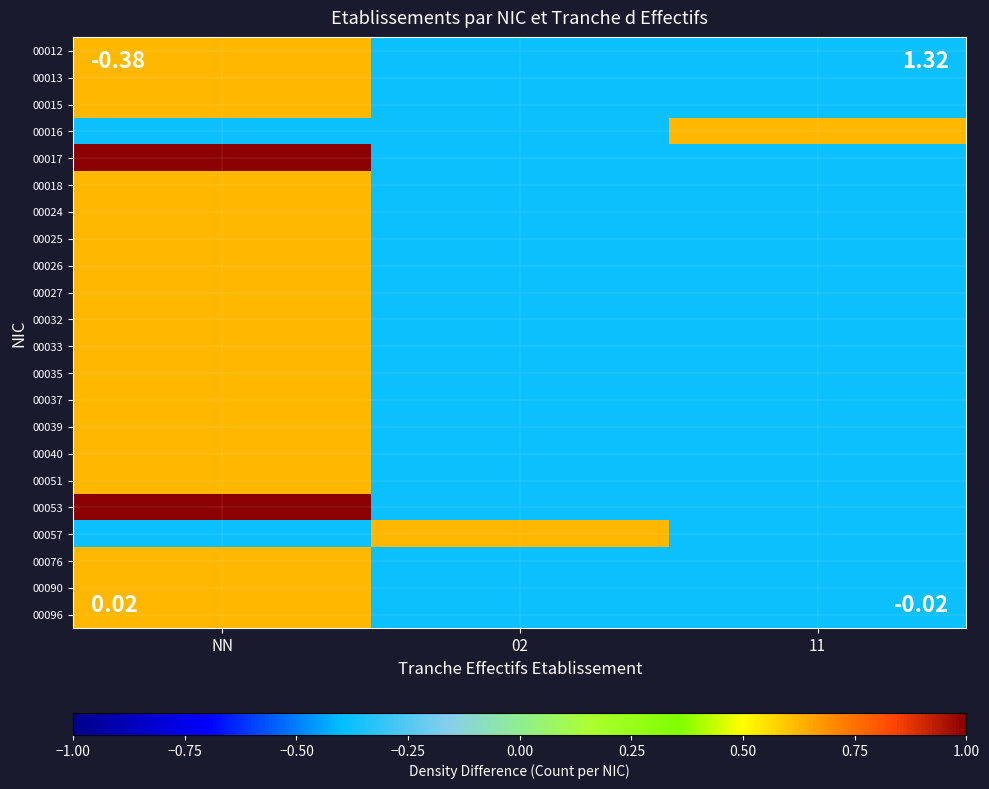

Reading right to left, what are all the values shown in this chart?

00012: 11=-0.4	02=-0.4	NN=0.6
00013: 11=-0.4	02=-0.4	NN=0.6
00015: 11=-0.4	02=-0.4	NN=0.6
00016: 11=0.6	02=-0.4	NN=-0.4
00017: 11=-0.4	02=-0.4	NN=2.6
00018: 11=-0.4	02=-0.4	NN=0.6
00024: 11=-0.4	02=-0.4	NN=0.6
00025: 11=-0.4	02=-0.4	NN=0.6
00026: 11=-0.4	02=-0.4	NN=0.6
00027: 11=-0.4	02=-0.4	NN=0.6
00032: 11=-0.4	02=-0.4	NN=0.6
00033: 11=-0.4	02=-0.4	NN=0.6
00035: 11=-0.4	02=-0.4	NN=0.6
00037: 11=-0.4	02=-0.4	NN=0.6
00039: 11=-0.4	02=-0.4	NN=0.6
00040: 11=-0.4	02=-0.4	NN=0.6
00051: 11=-0.4	02=-0.4	NN=0.6
00053: 11=-0.4	02=-0.4	NN=1.6
00057: 11=-0.4	02=0.6	NN=-0.4
00076: 11=-0.4	02=-0.4	NN=0.6
00090: 11=-0.4	02=-0.4	NN=0.6
00096: 11=-0.4	02=-0.4	NN=0.6